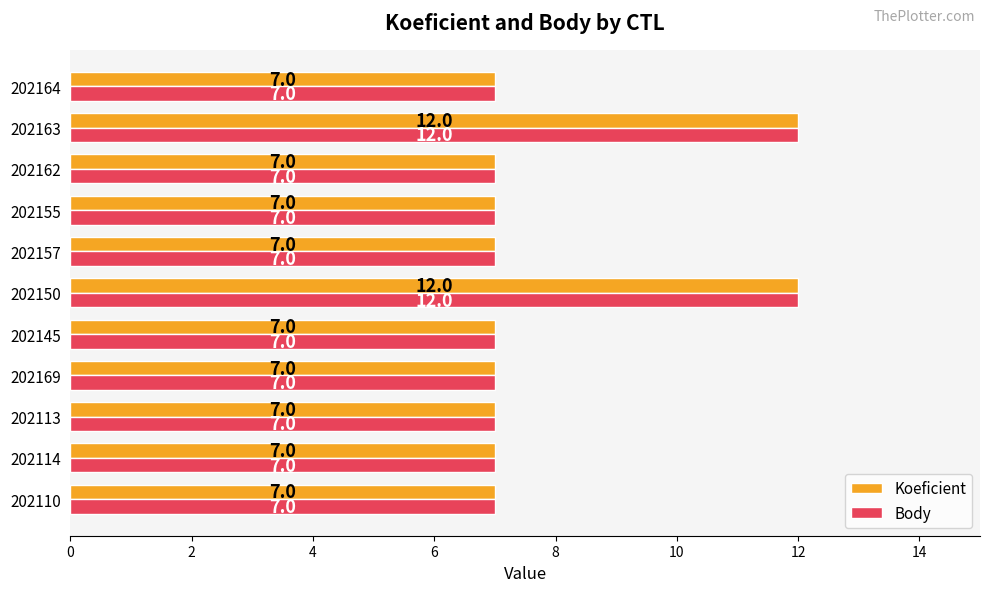

The Body series shows 12 at 202110. True or false?

False